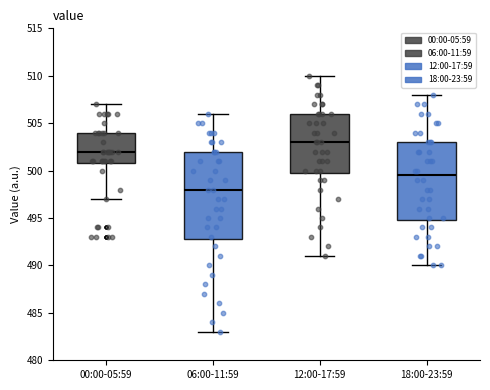

Where does the lower whisker of the box for 12:00-17:59 end on the y-axis? The values are not printed on the chart, so give them approximately, as read against the axis.

491.0